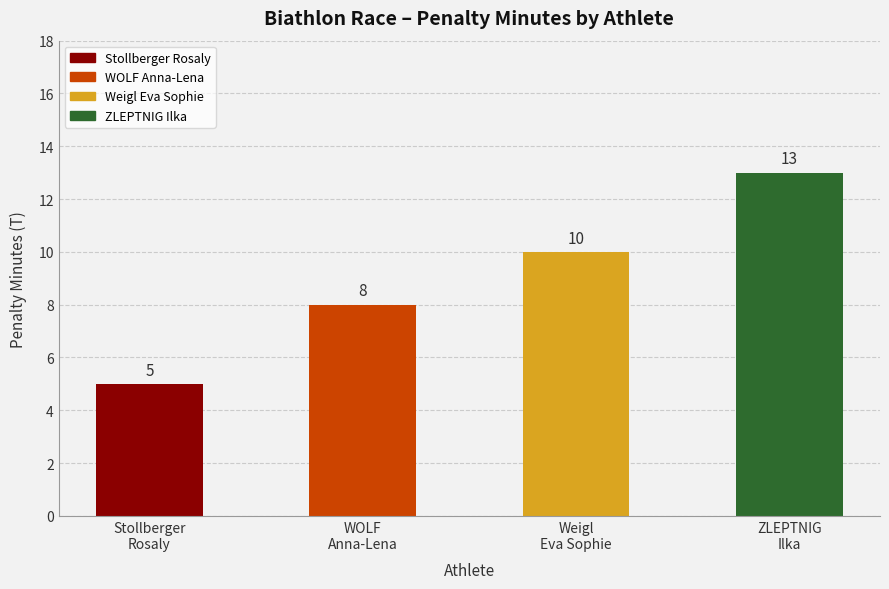

Between WOLF
Anna-Lena and Weigl
Eva Sophie, which is larger?

Weigl
Eva Sophie